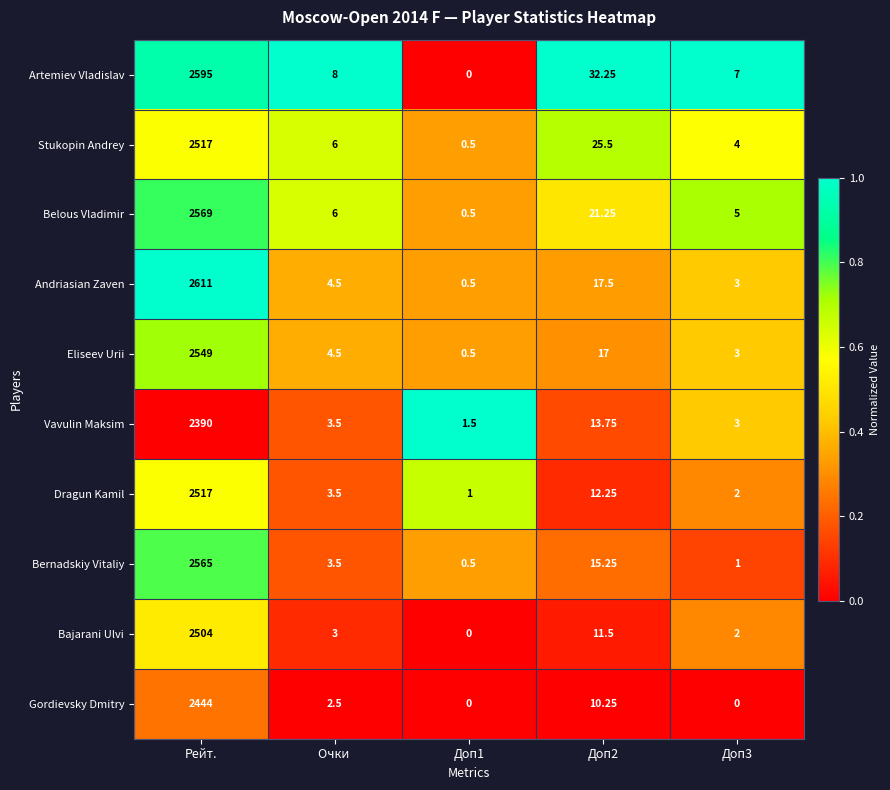

Where does the Eliseev Urii series first go above 4?

Рейт.